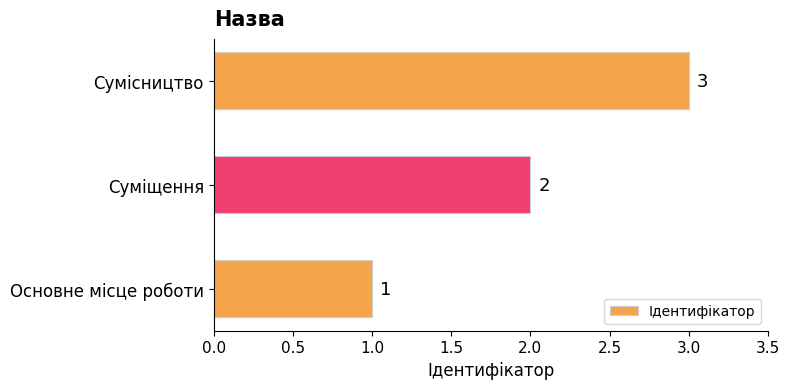

What is the sum of all values?

6